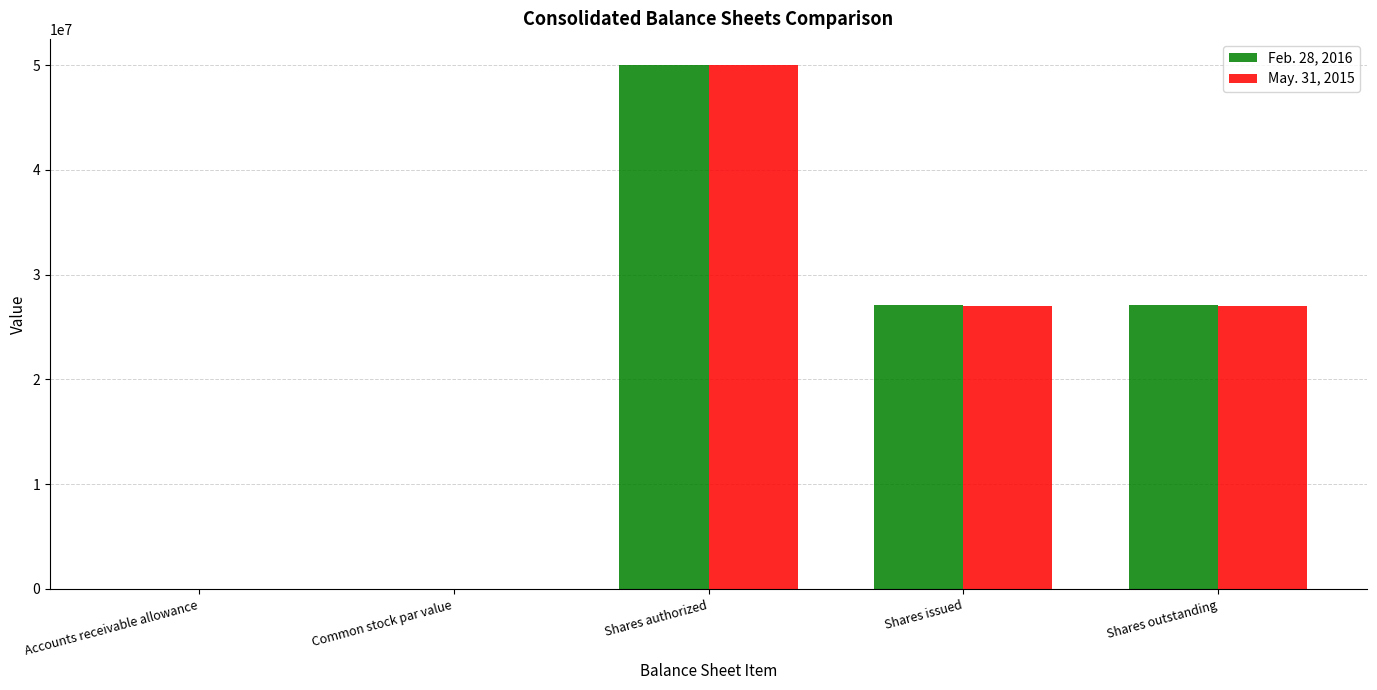

What is the maximum value for Feb. 28, 2016?

50000000.0